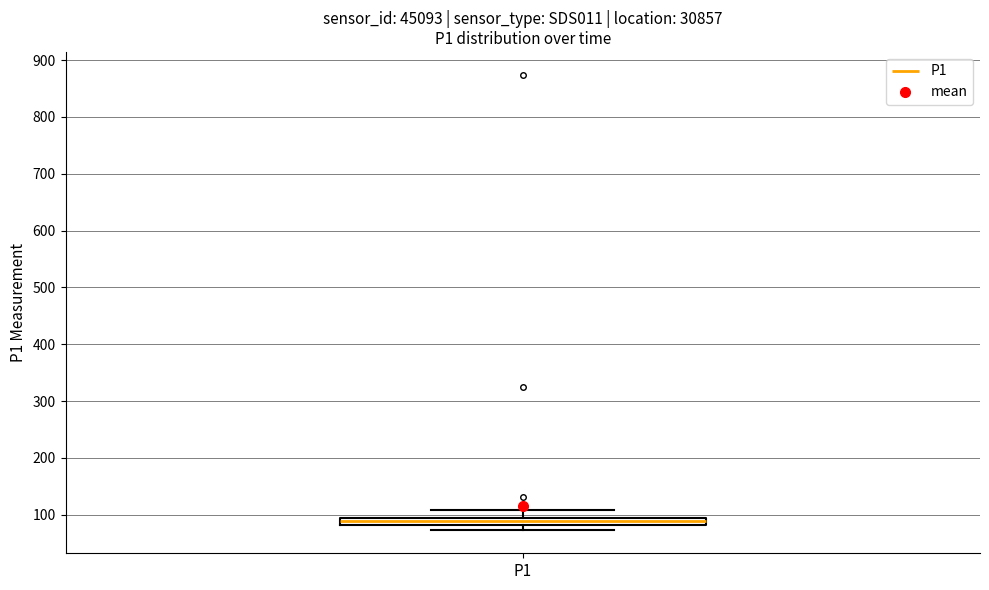

Where is the lower edge of the box for P1 on the y-axis? The values are not printed on the chart, so give them approximately, as read against the axis.

80